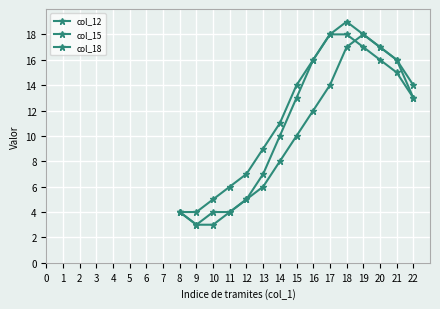

What is the maximum value shown in the chart?

19